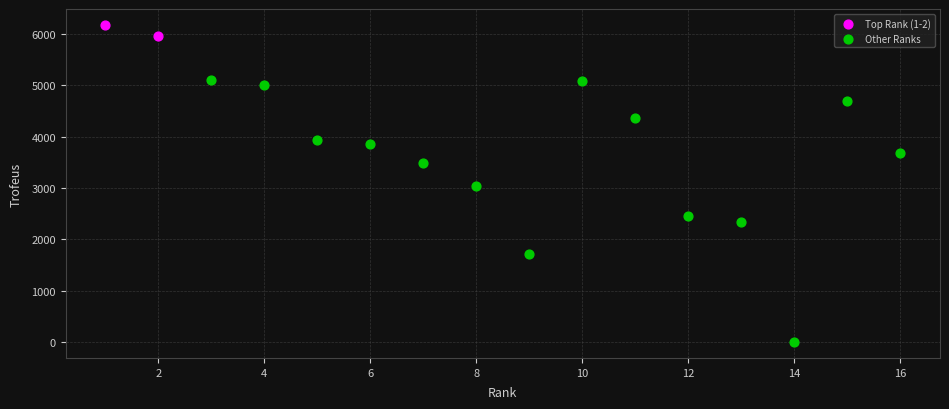

What are all the series names shown in the legend?

Top Rank (1-2), Other Ranks